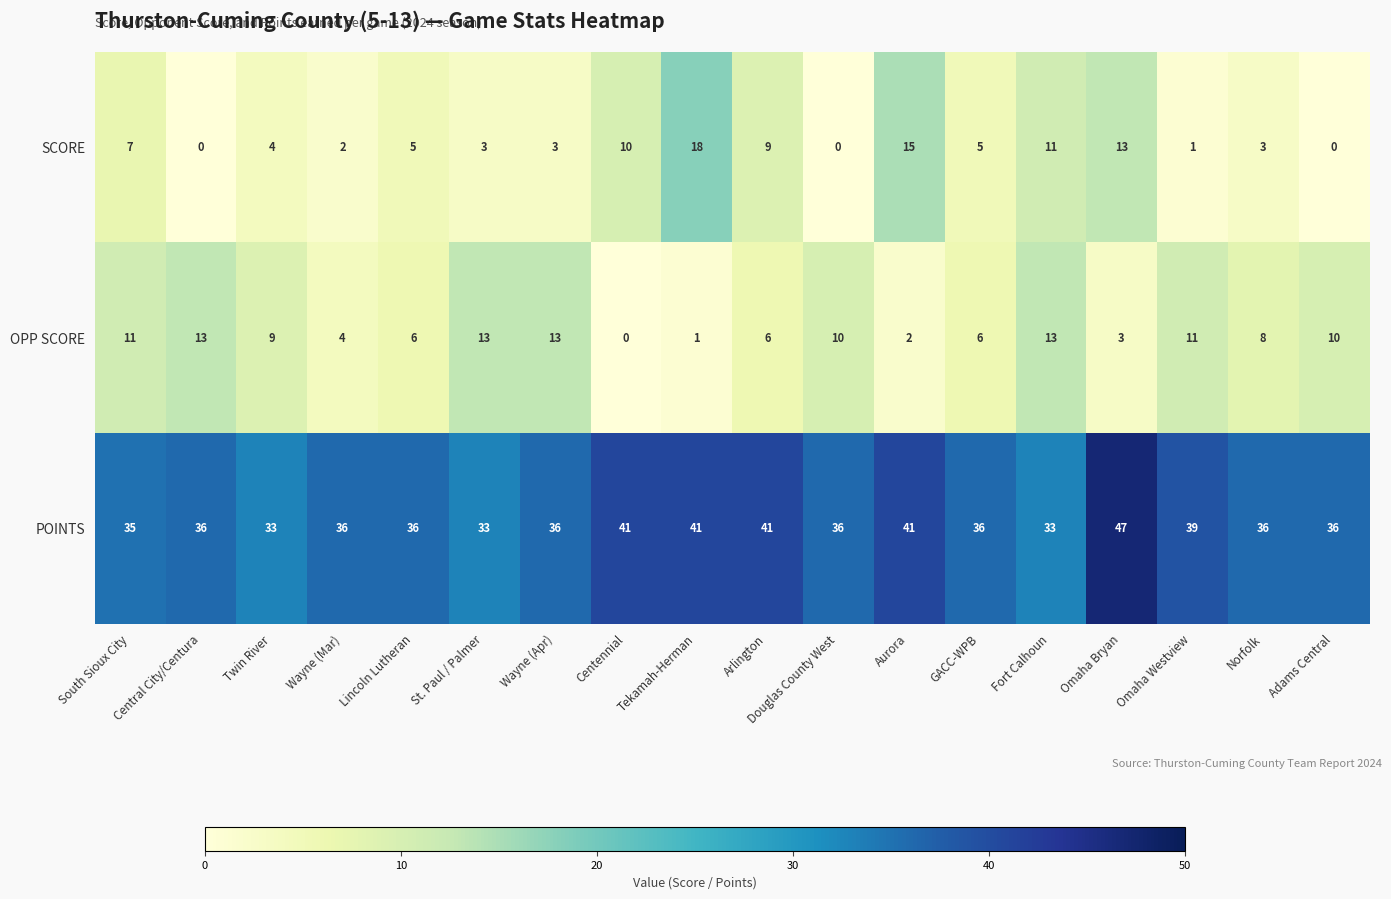

What is the total value across all series at Aurora?

58